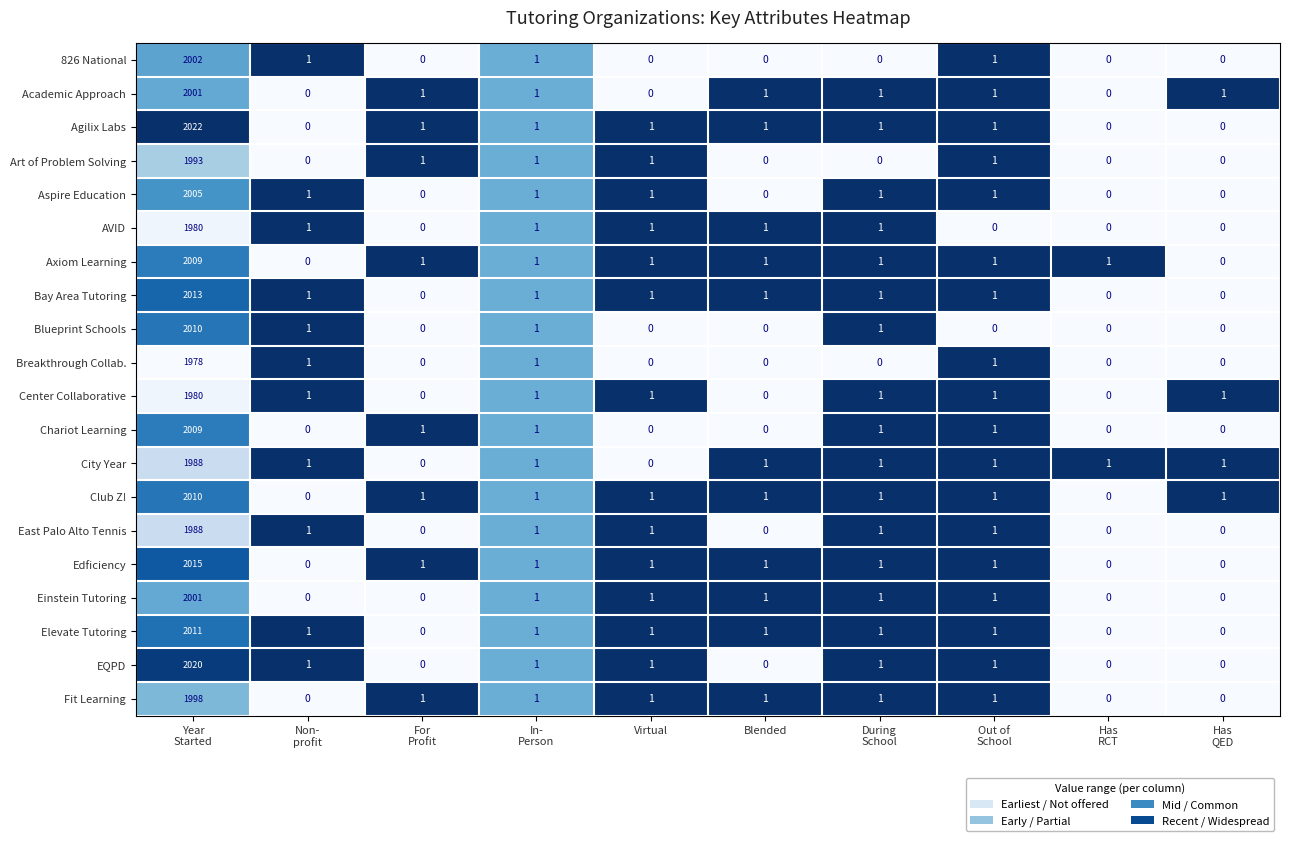

The Axiom Learning series shows 1 at Blended. True or false?

True